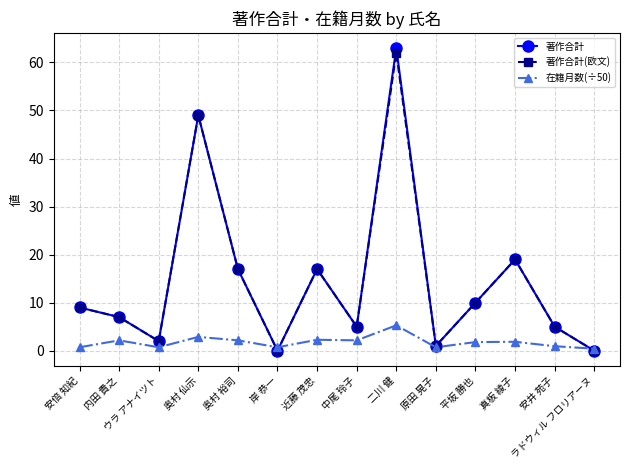

What is the greatest value displayed?

63.0